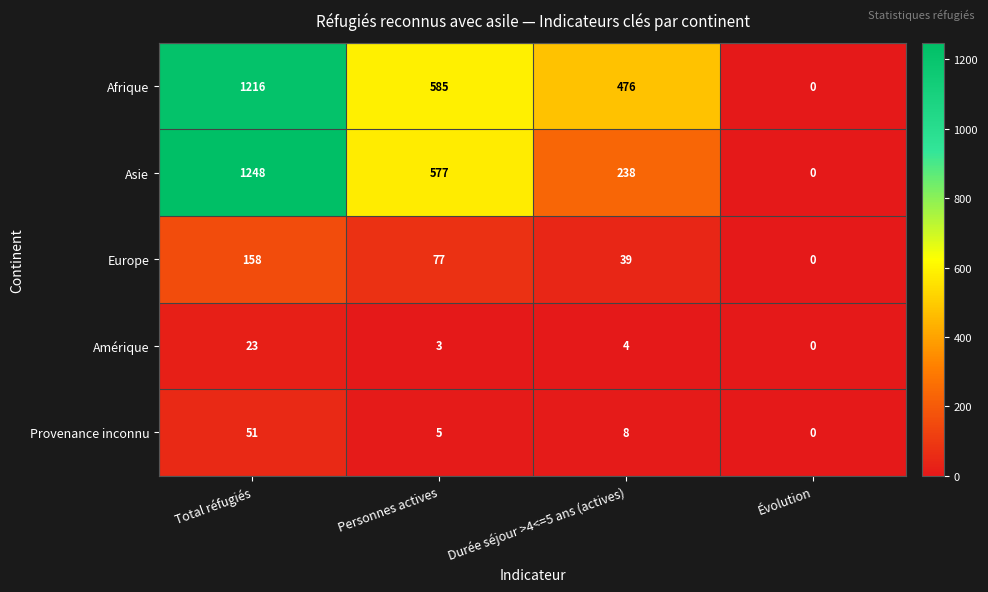

What is the highest value of the Asie series?

1248